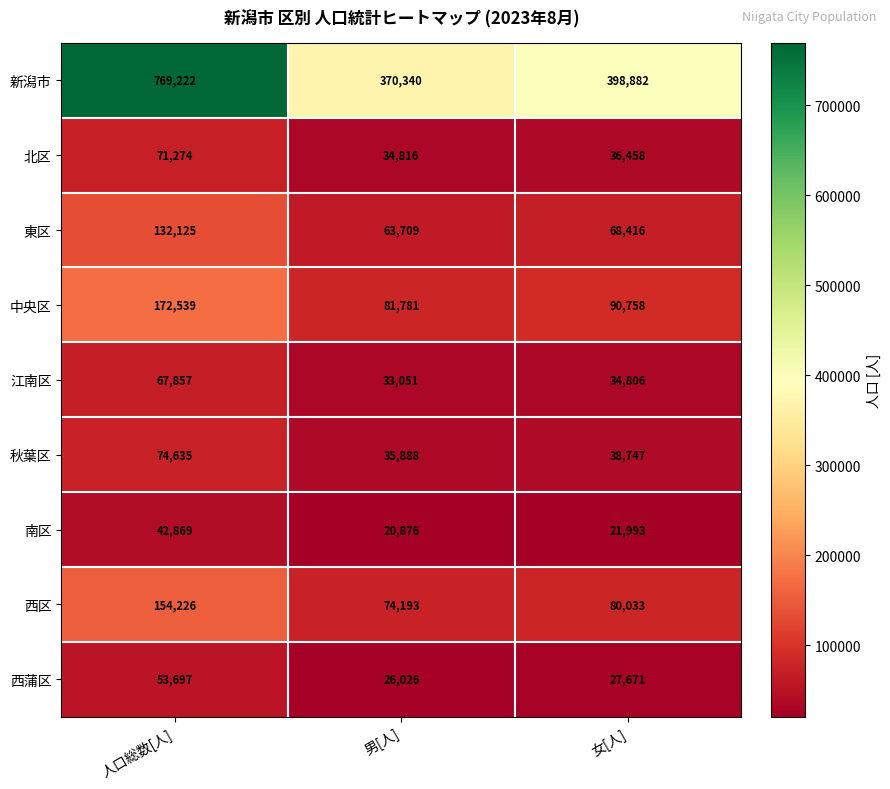

Reading left to right, transcribe all the data shown in this chart.

新潟市: 769222	370340	398882
北区: 71274	34816	36458
東区: 132125	63709	68416
中央区: 172539	81781	90758
江南区: 67857	33051	34806
秋葉区: 74635	35888	38747
南区: 42869	20876	21993
西区: 154226	74193	80033
西蒲区: 53697	26026	27671